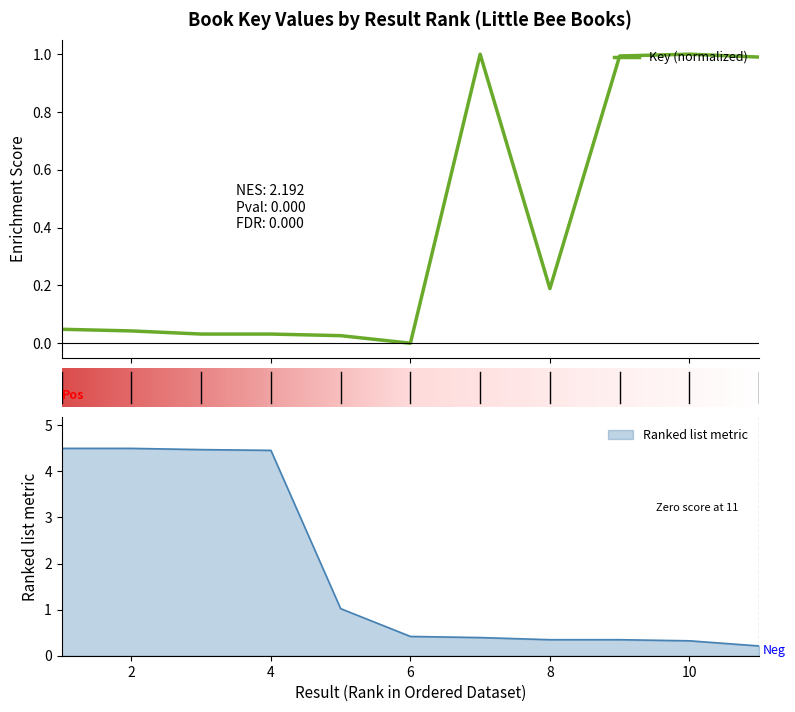

Count the number of values greater than 0.

10